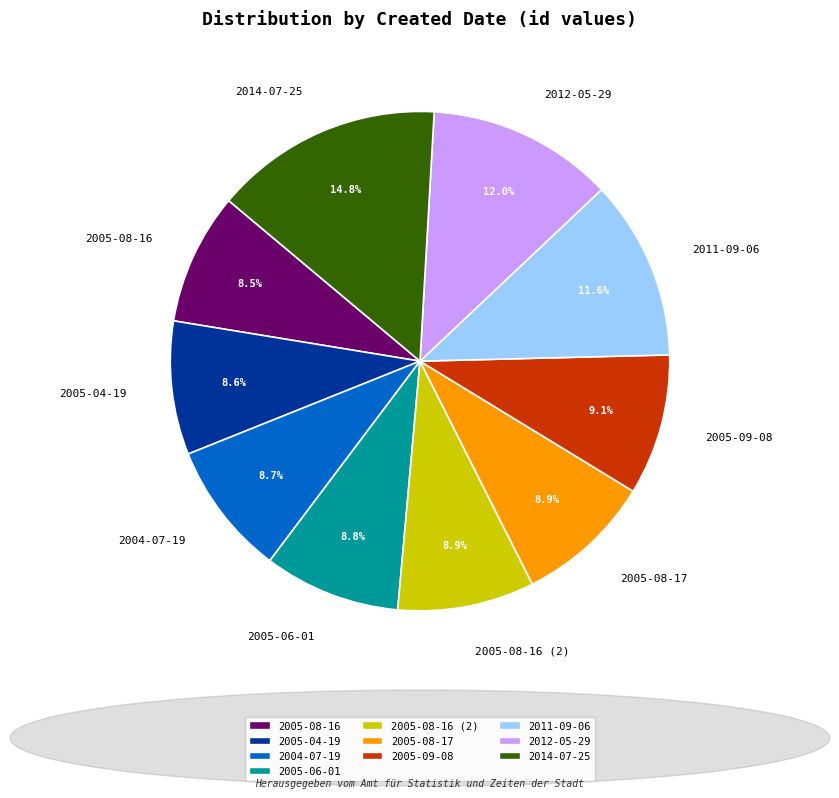

Which category has the biggest portion of the pie?

2014-07-25